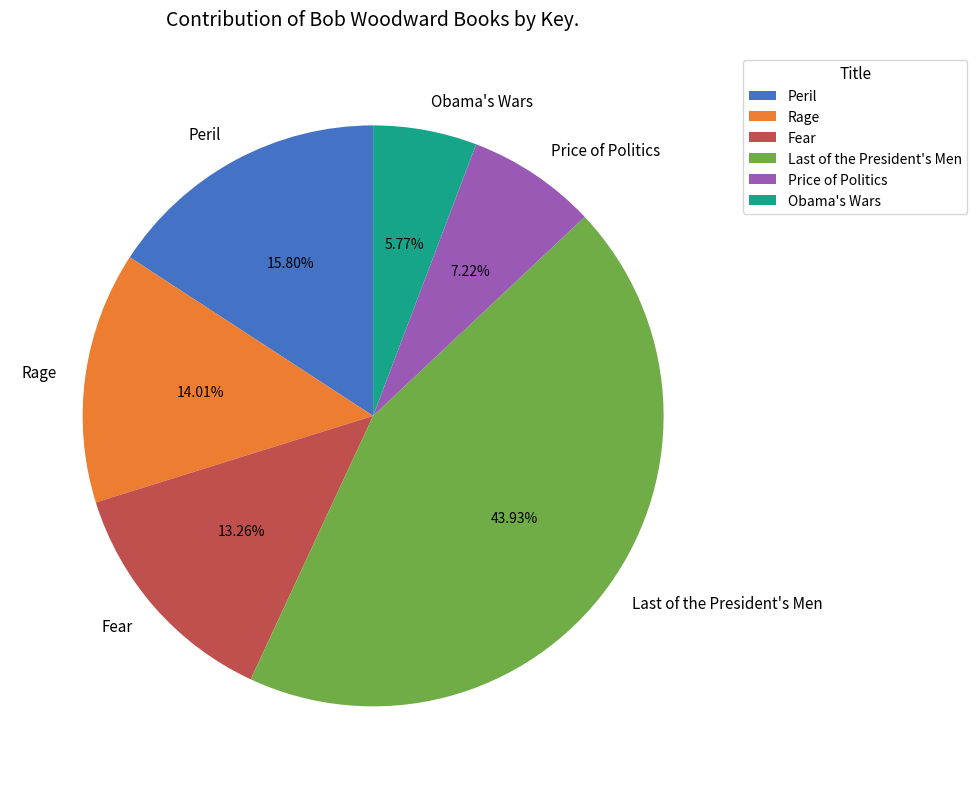

How much of the chart is everything except Price of Politics?

92.8%